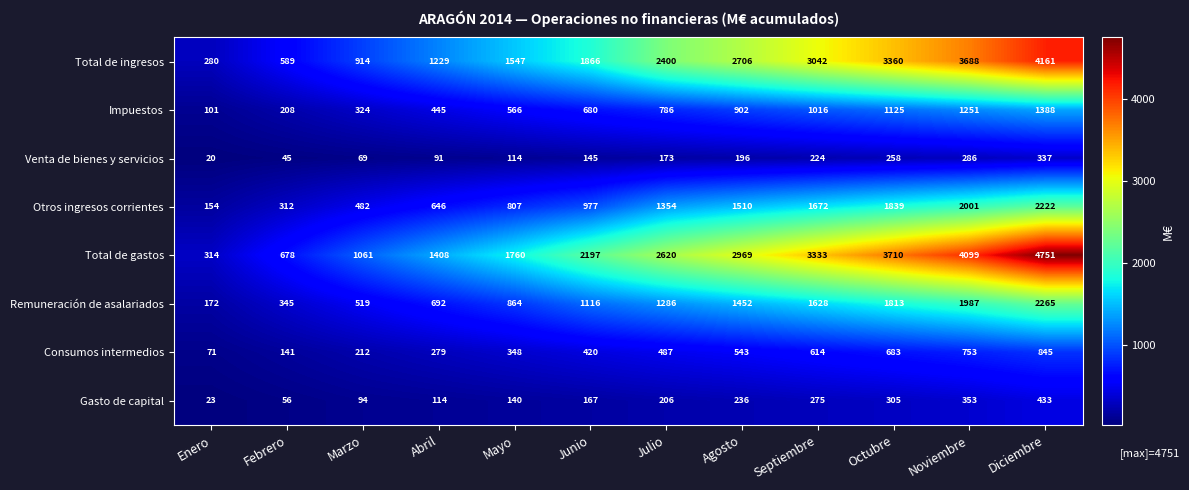

At how many categories does at least one series exceed 1327?

9